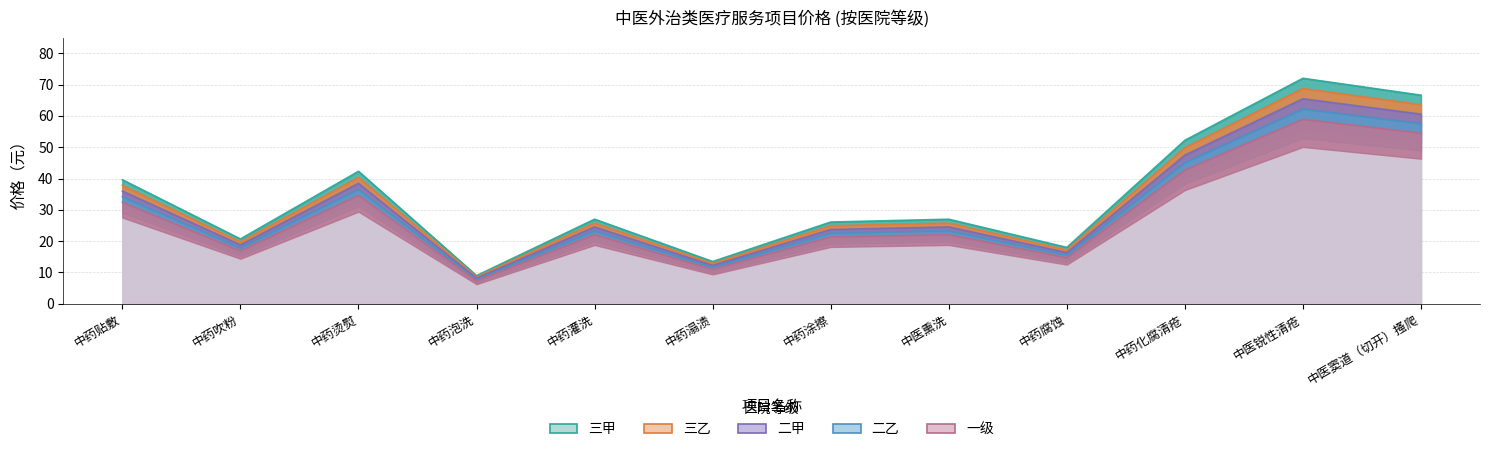

At 中药涂擦, list the series in order from smallest to largest.

一级, 二乙, 二甲, 三乙, 三甲